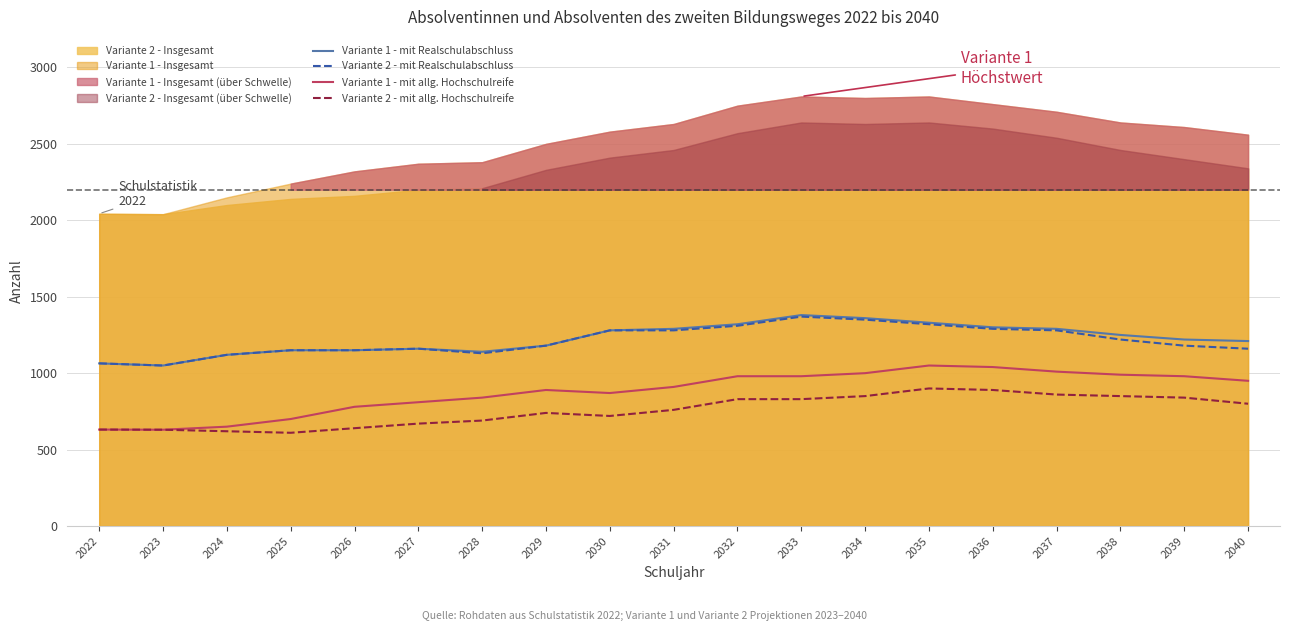

True or false: Variante 1 - mit allg. Hochschulreife and Variante 2 - mit Realschulabschluss intersect in this chart.

False